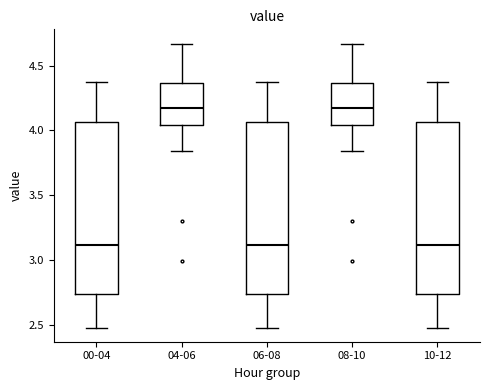

Reading left to right, read every box against the y-axis: the position of its median line, the range the box covers, and the ends of its whiskers. The values are not printed on the chart, so give them approximately, as read against the axis.

00-04: median 3.10, box 2.75 to 4.05, whiskers 2.50 to 4.35
04-06: median 4.15, box 4.05 to 4.35, whiskers 3.85 to 4.65
06-08: median 3.10, box 2.75 to 4.05, whiskers 2.50 to 4.35
08-10: median 4.15, box 4.05 to 4.35, whiskers 3.85 to 4.65
10-12: median 3.10, box 2.75 to 4.05, whiskers 2.50 to 4.35